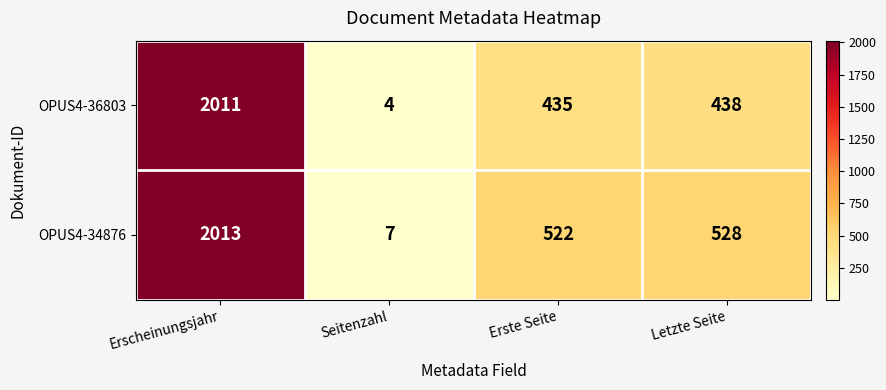

Reading left to right, extract all data points from this chart.

OPUS4-36803: Erscheinungsjahr=2011	Seitenzahl=4	Erste Seite=435	Letzte Seite=438
OPUS4-34876: Erscheinungsjahr=2013	Seitenzahl=7	Erste Seite=522	Letzte Seite=528